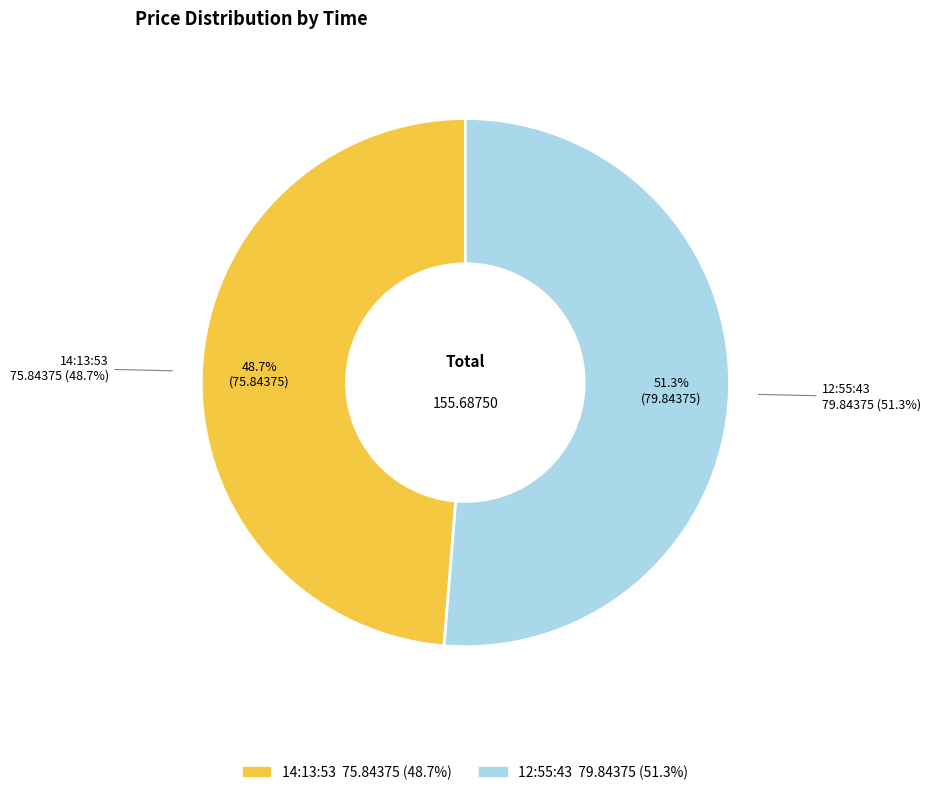

To the nearest percent, what portion does 14:13:53 represent?

49%